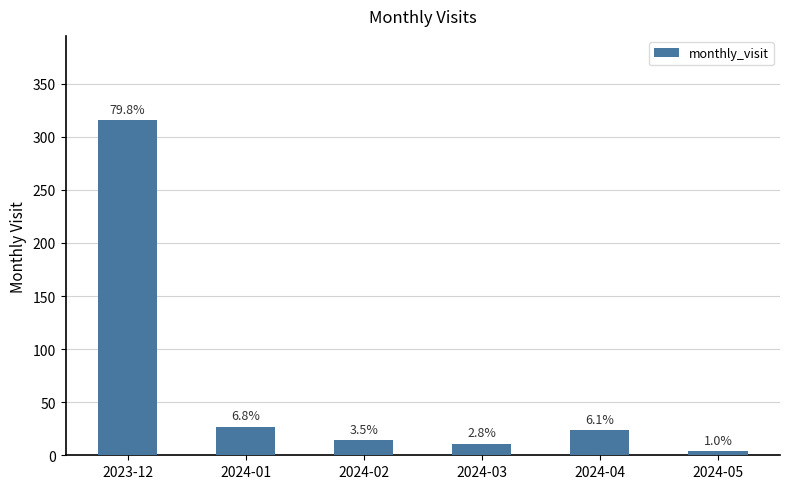

What is the label of the 3rd bar from the left?

2024-02